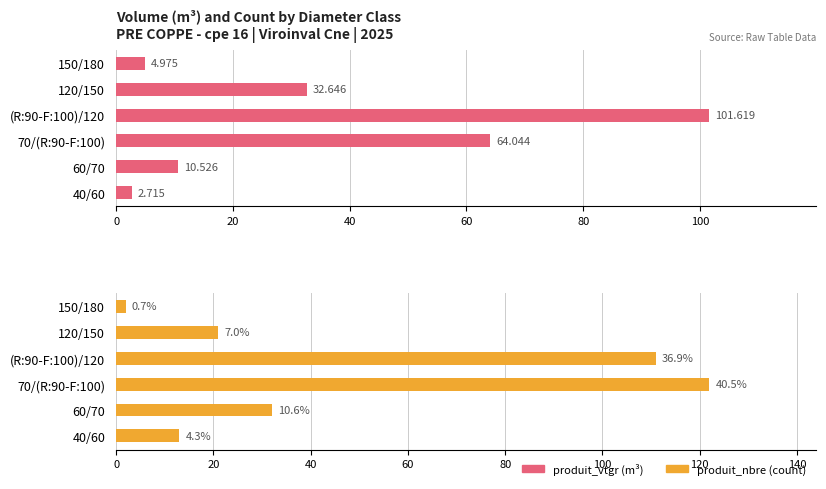

What is the difference between the second highest and minimum values in the produit_vtgr series?

61.3